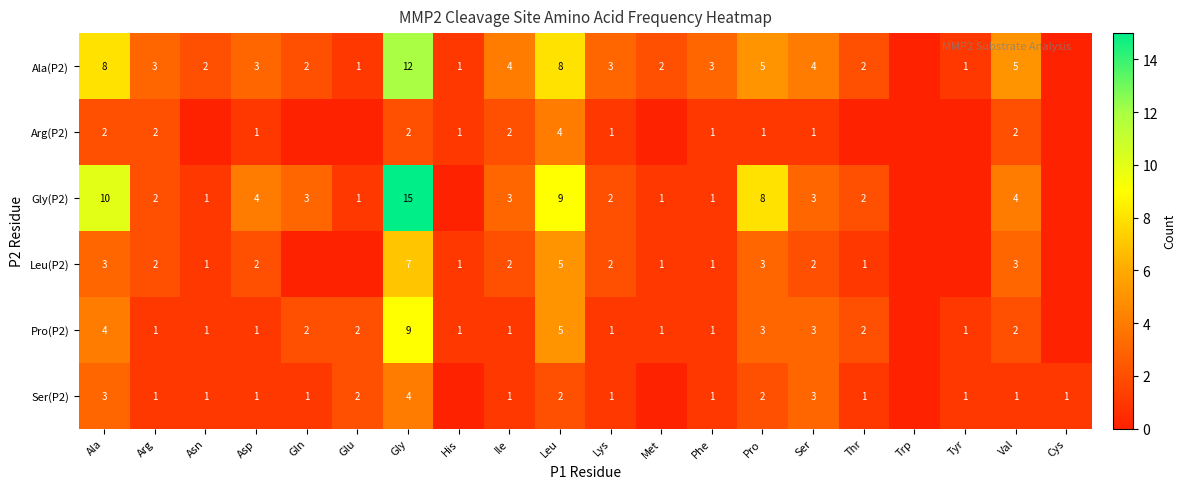

Which has a higher value, Leu or Glu?

Leu